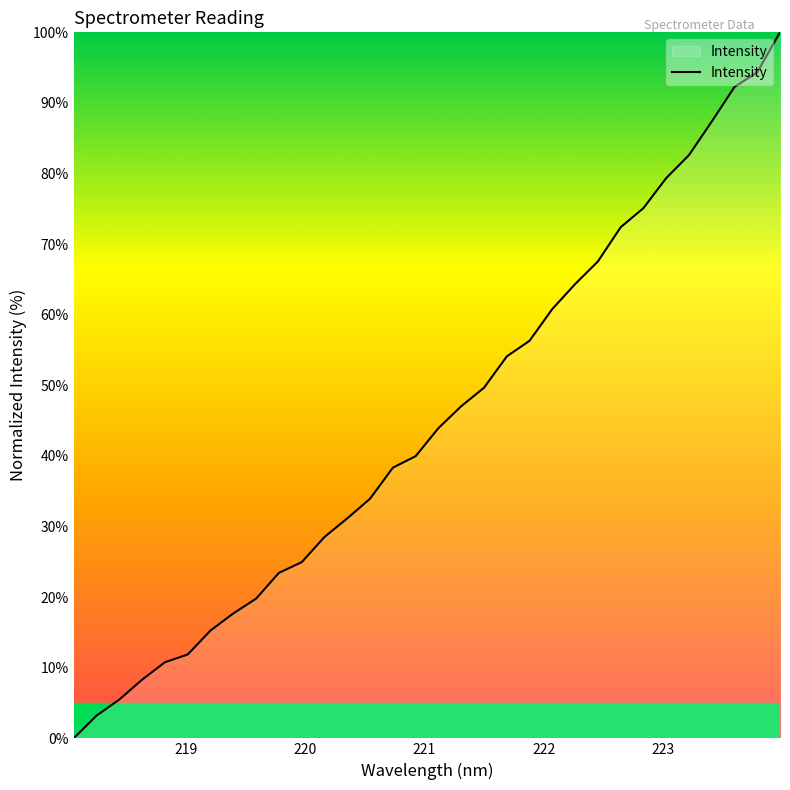

What is the difference between the maximum and minimum values?

100.0